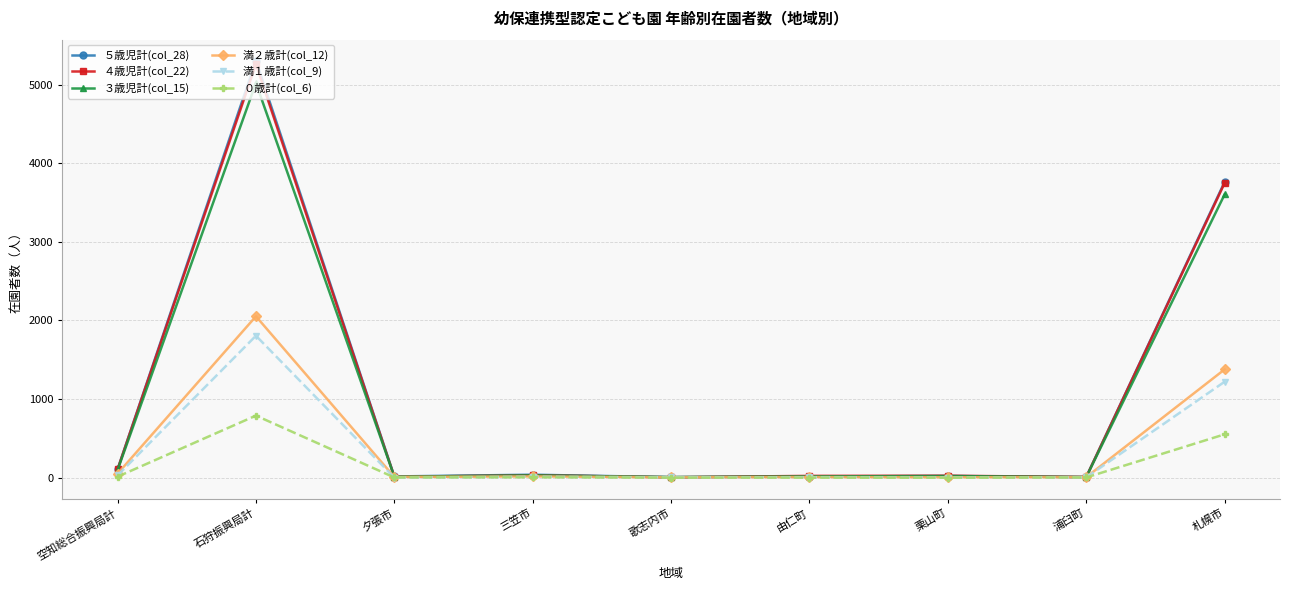

What is the label of the 2nd point from the right?

浦臼町